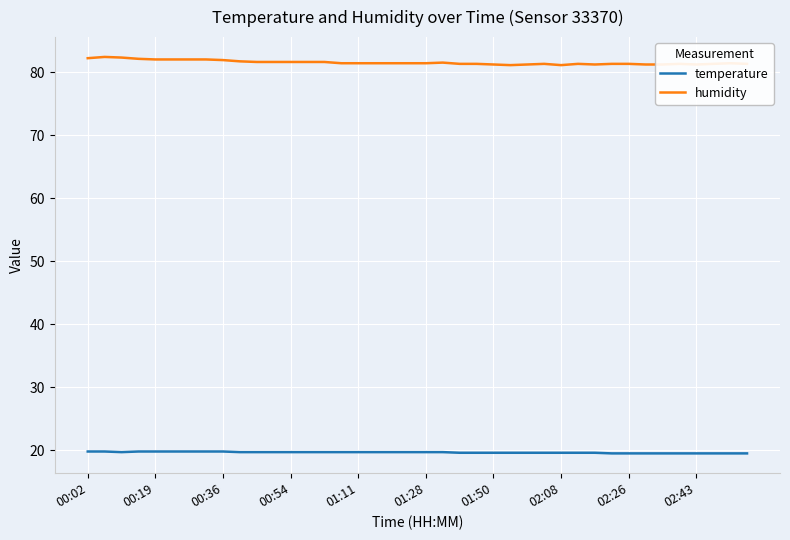

True or false: temperature and humidity cross at least once.

False